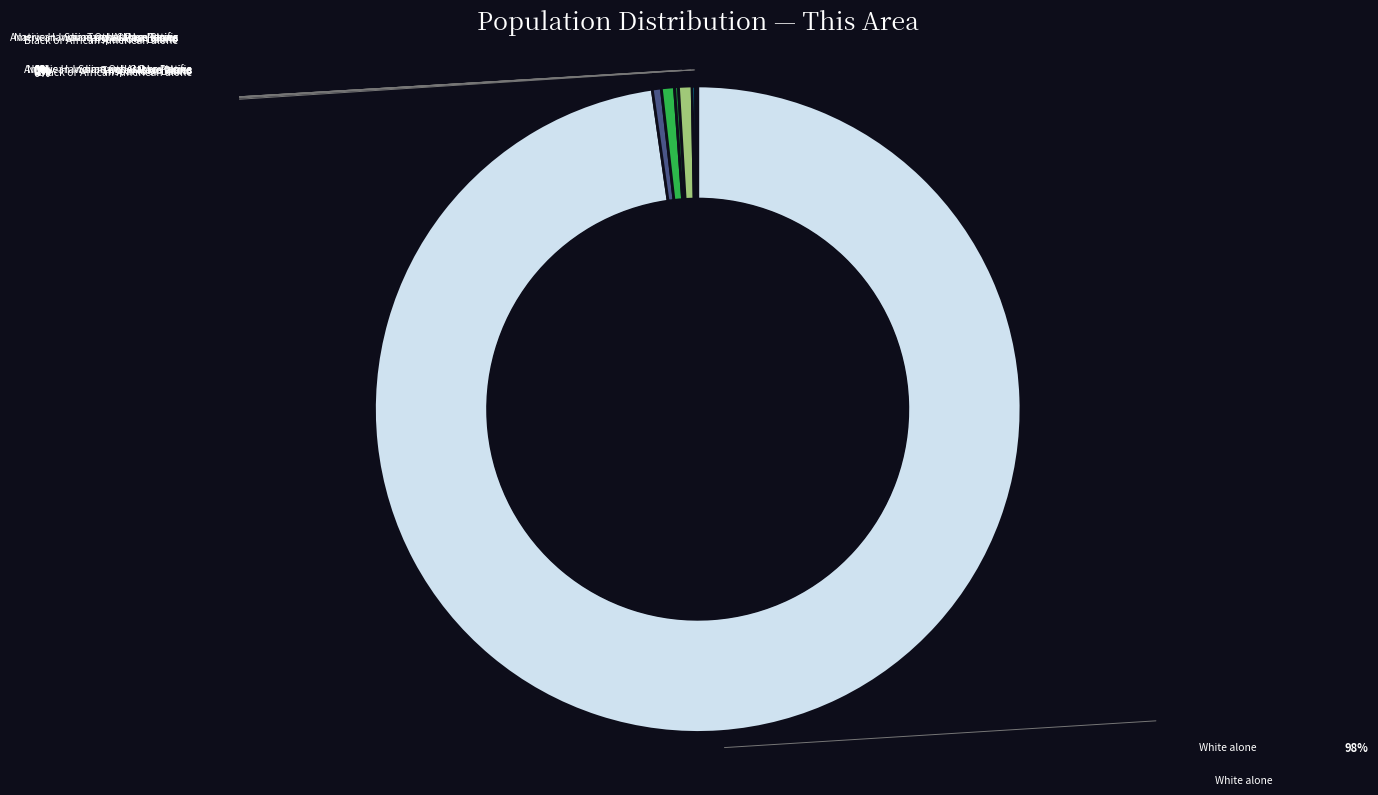

Is there a majority slice in this chart?

Yes